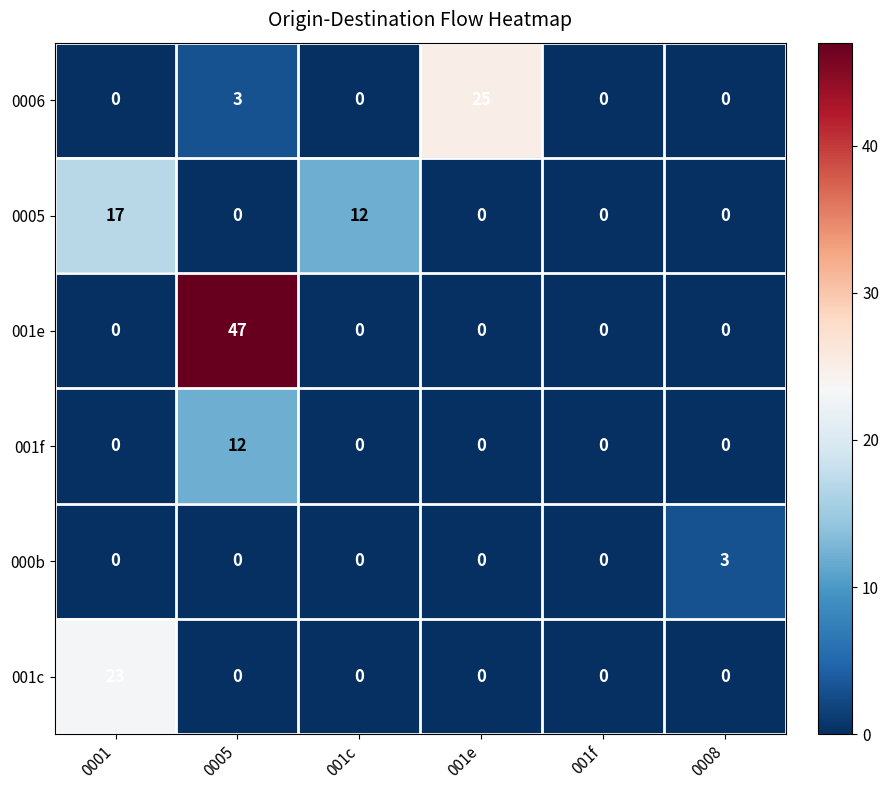

True or false: 001c has a value of 15 at 001c.

False